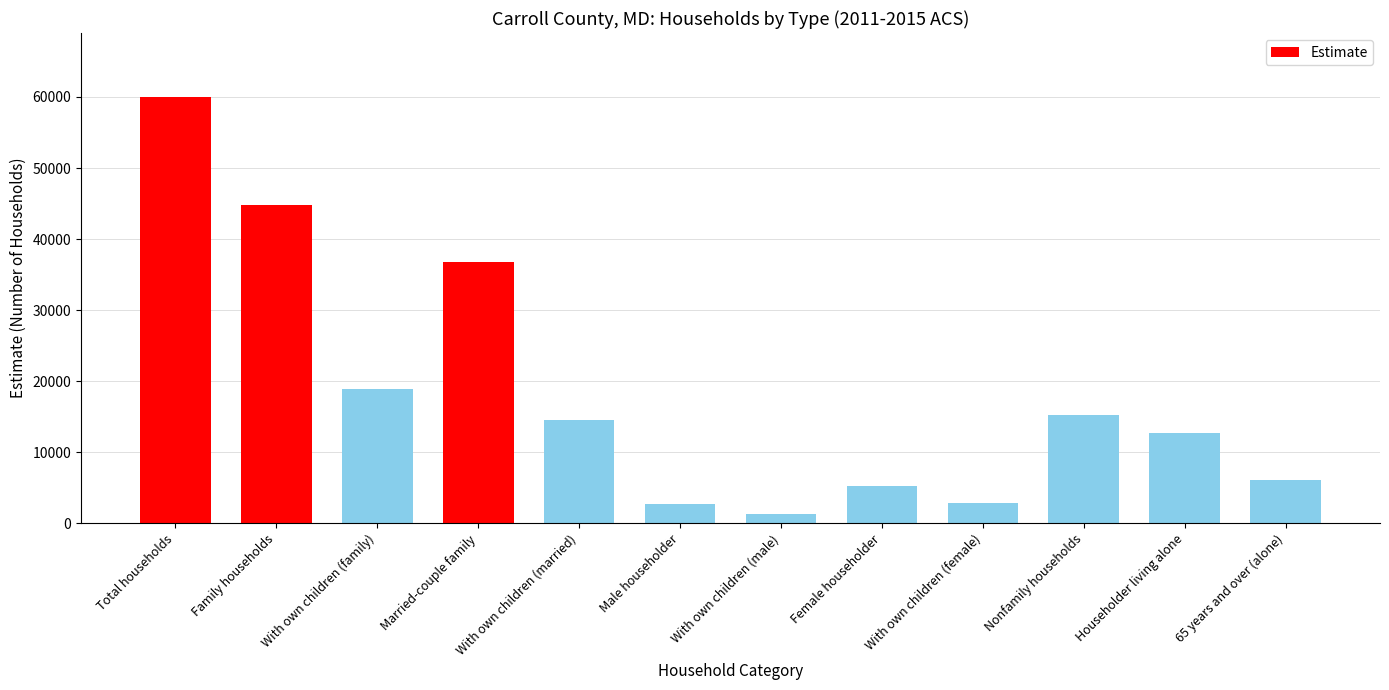

Where is the data nearest to the value 30674?

Married-couple family